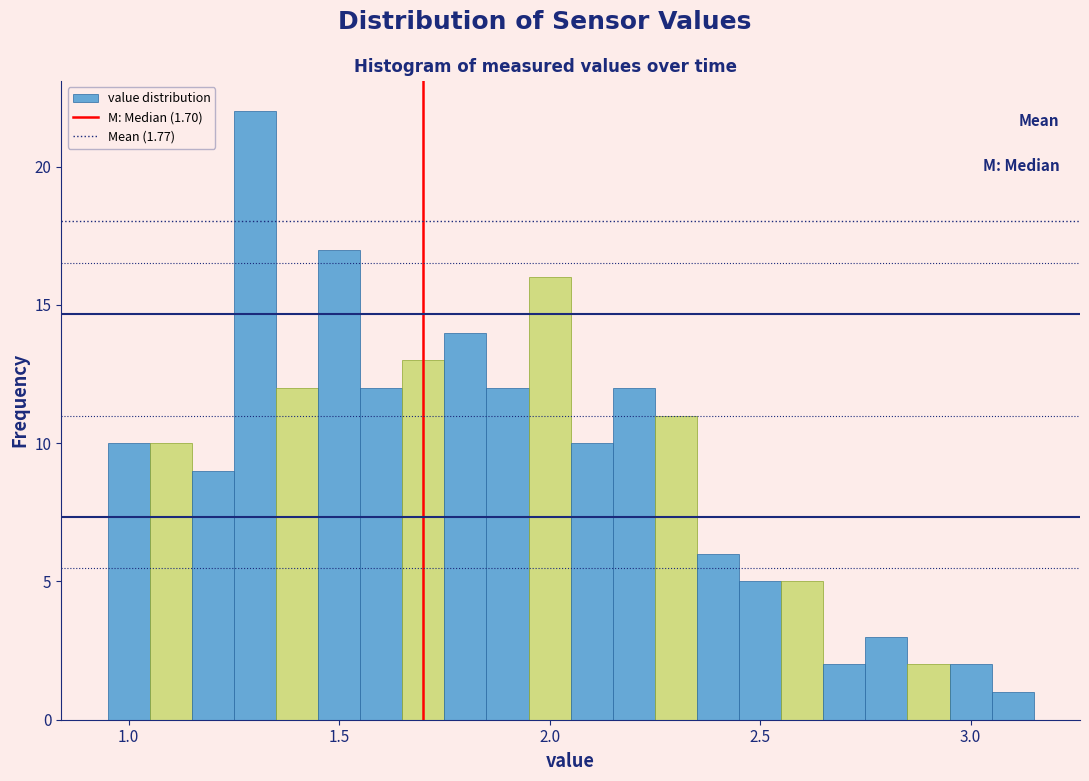

Read against the x-axis, roughly where is the centre of the tallest bar?

1.30